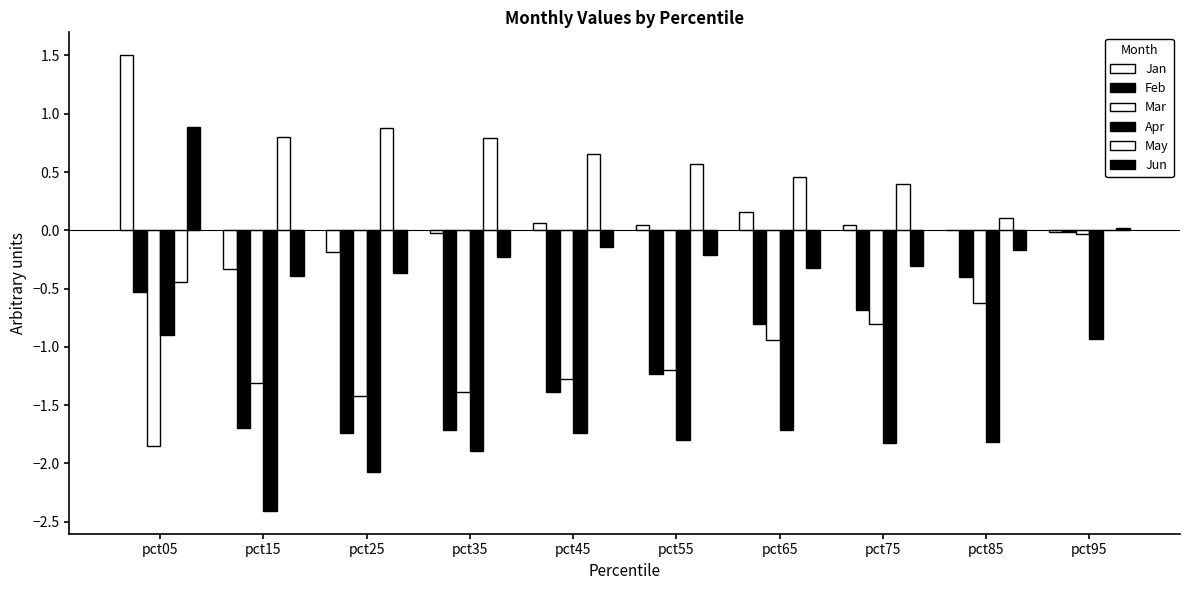

Reading left to right, extract all data points from this chart.

Jan: 1.5	-0.3	-0.2	-0.0	0.1	0.0	0.2	0.0	0.0	-0.0
Feb: -0.5	-1.7	-1.7	-1.7	-1.4	-1.2	-0.8	-0.7	-0.4	-0.0
Mar: -1.9	-1.3	-1.4	-1.4	-1.3	-1.2	-0.9	-0.8	-0.6	-0.0
Apr: -0.9	-2.4	-2.1	-1.9	-1.7	-1.8	-1.7	-1.8	-1.8	-0.9
May: -0.4	0.8	0.9	0.8	0.7	0.6	0.5	0.4	0.1	0.0
Jun: 0.9	-0.4	-0.4	-0.2	-0.1	-0.2	-0.3	-0.3	-0.2	0.0